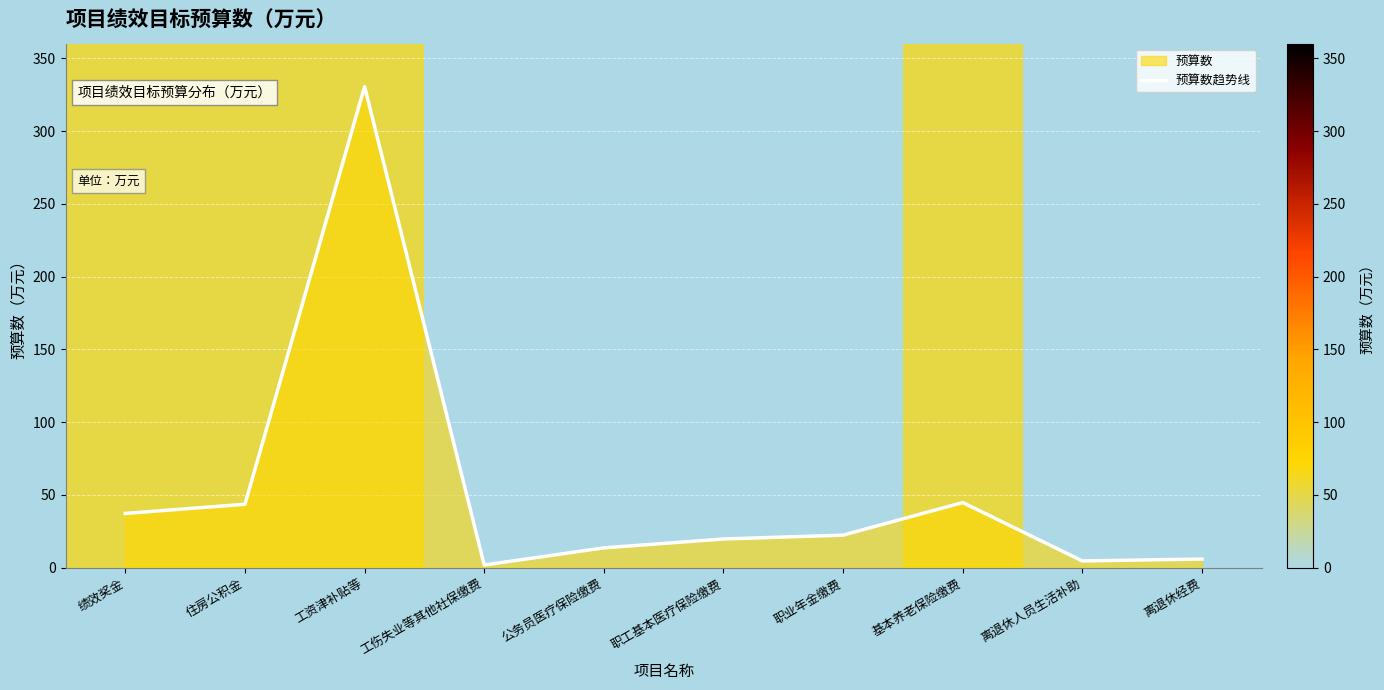

At which category does the data reach its first local peak?

工资津补贴等